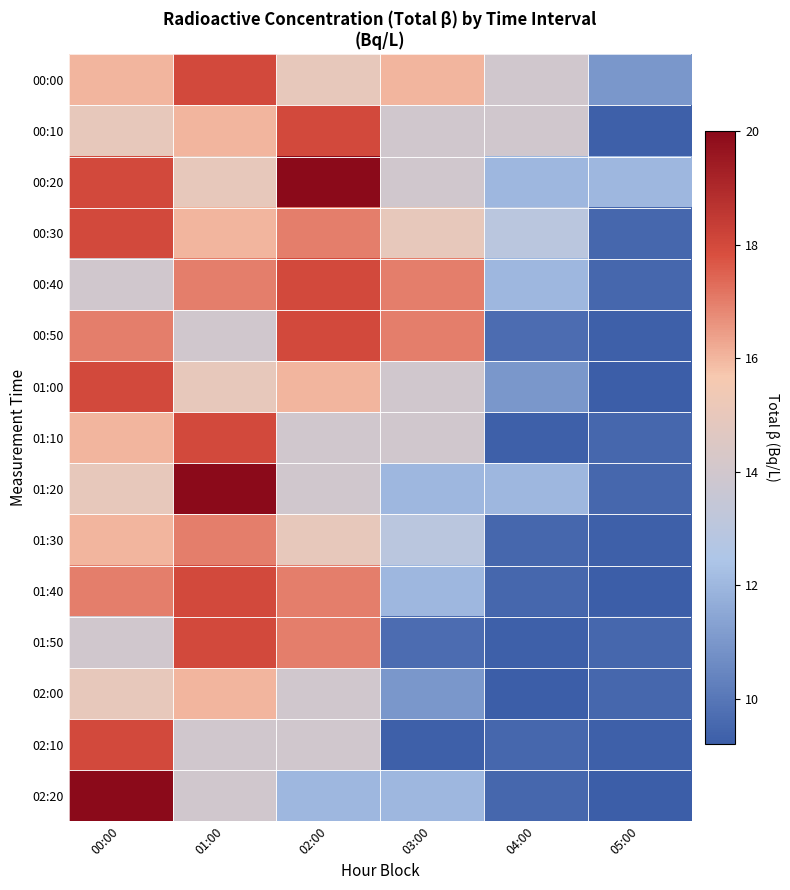

Which series changed the most between 00:00 and 01:00?

02:20